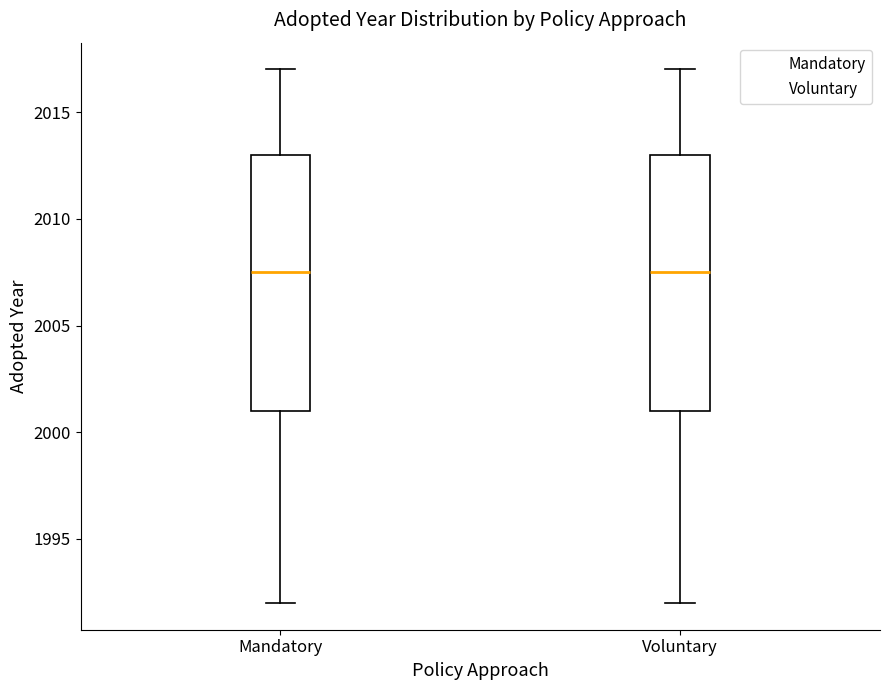

Reading left to right, read every box against the y-axis: the position of its median line, the range the box covers, and the ends of its whiskers. The values are not printed on the chart, so give them approximately, as read against the axis.

Mandatory: median 2007.5, box 2001.0 to 2013.0, whiskers 1992.0 to 2017.0
Voluntary: median 2007.5, box 2001.0 to 2013.0, whiskers 1992.0 to 2017.0